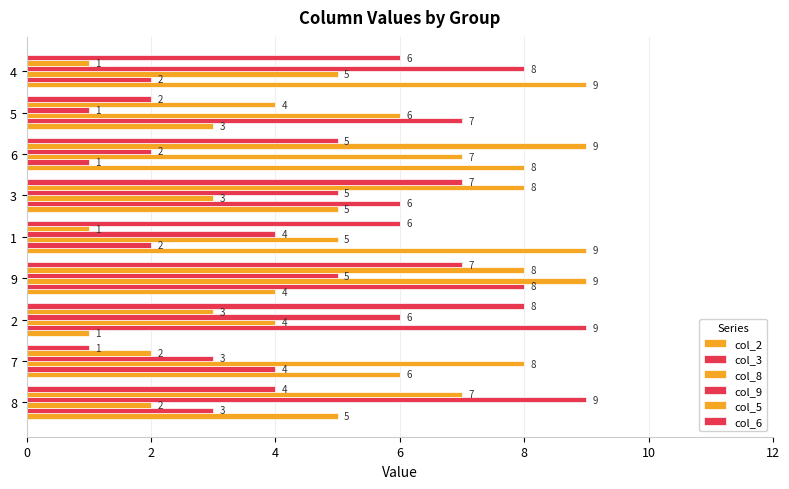

How many data points in col_8 are less than 5?

3